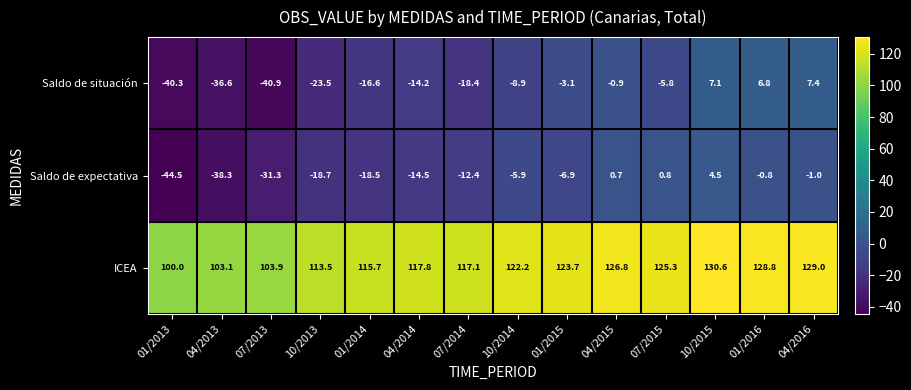

How many series are shown in this chart?

3